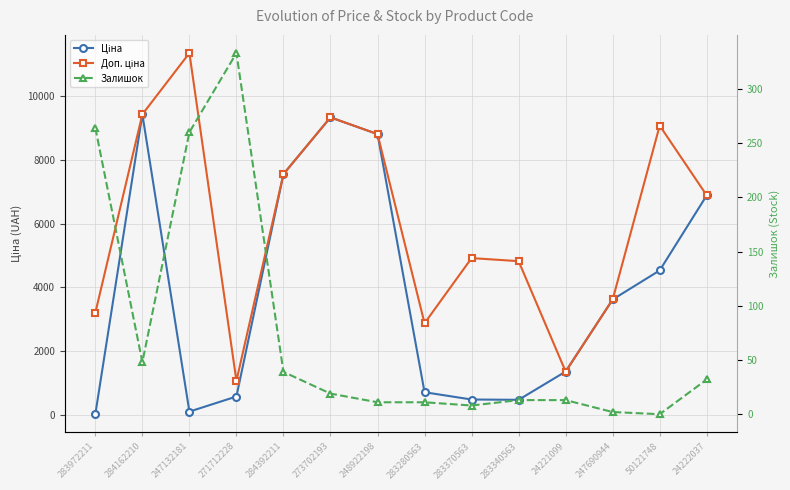

Which series has the widest spread of values?

Доп. ціна